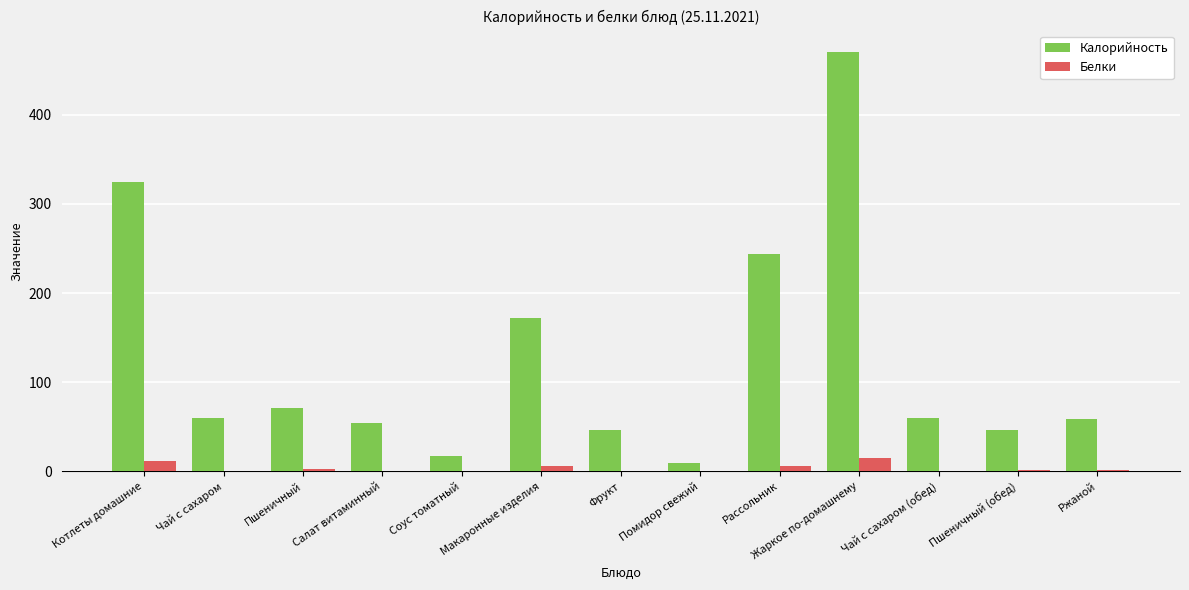

At which category is the sum across all series the highest?

Жаркое по-домашнему